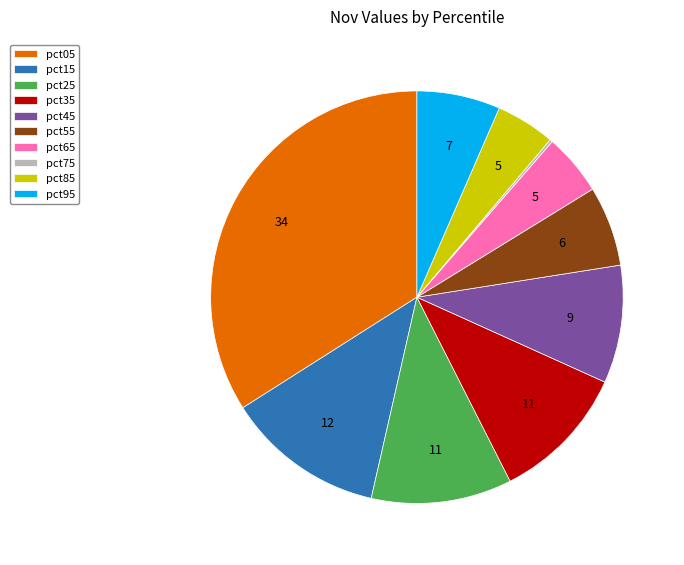

Is the sum of pct25 and pct65 greater than half?

No